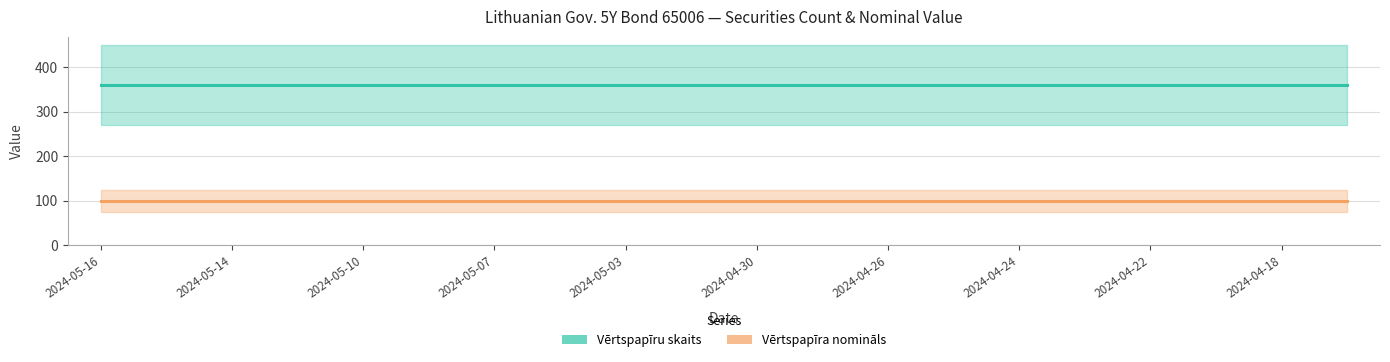

What is the total value across all series at 2024-04-18?

460